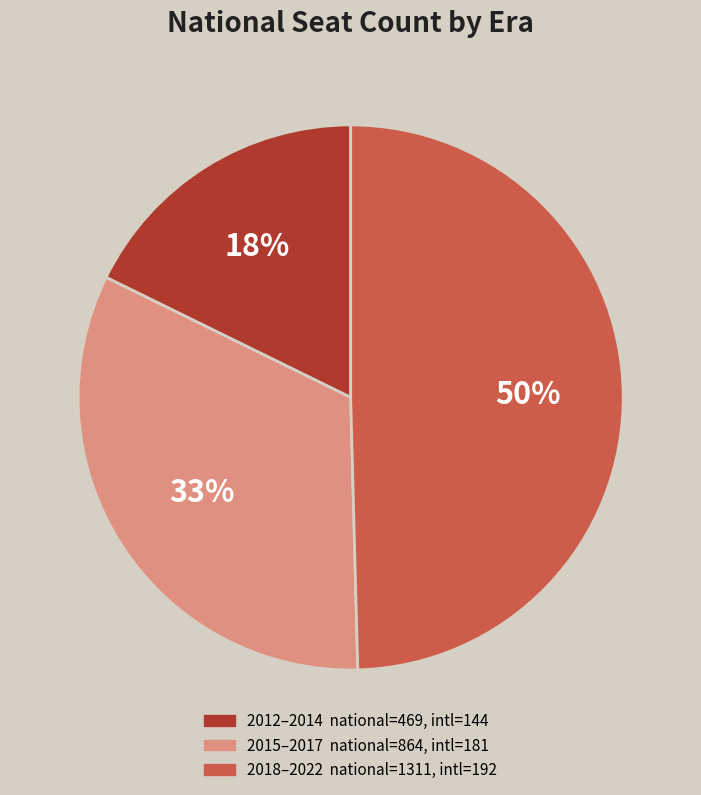

Does any single category account for the majority?

No